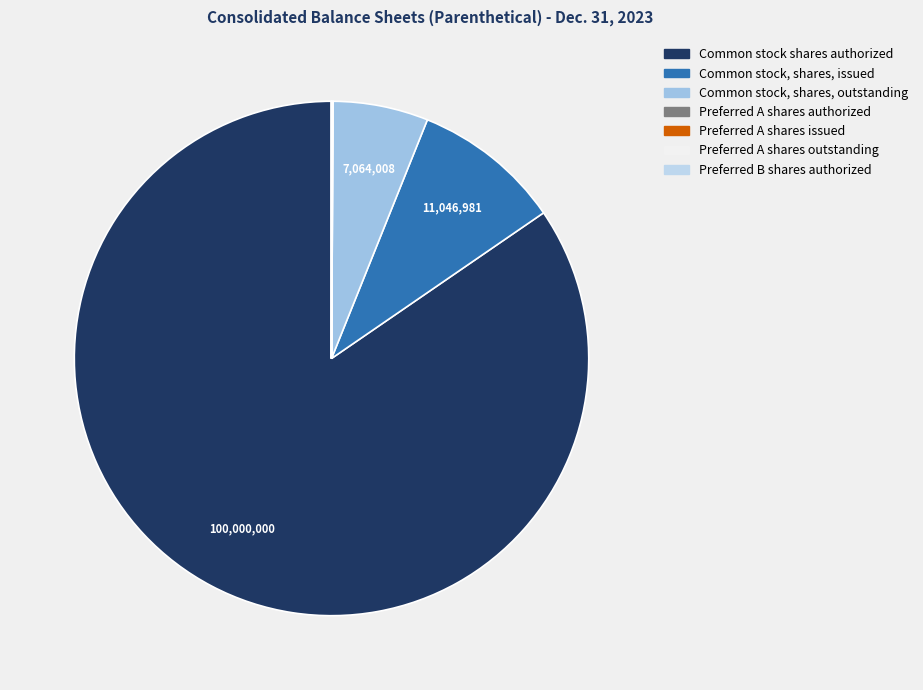

Which slice represents more than half of the pie?

Common stock shares authorized